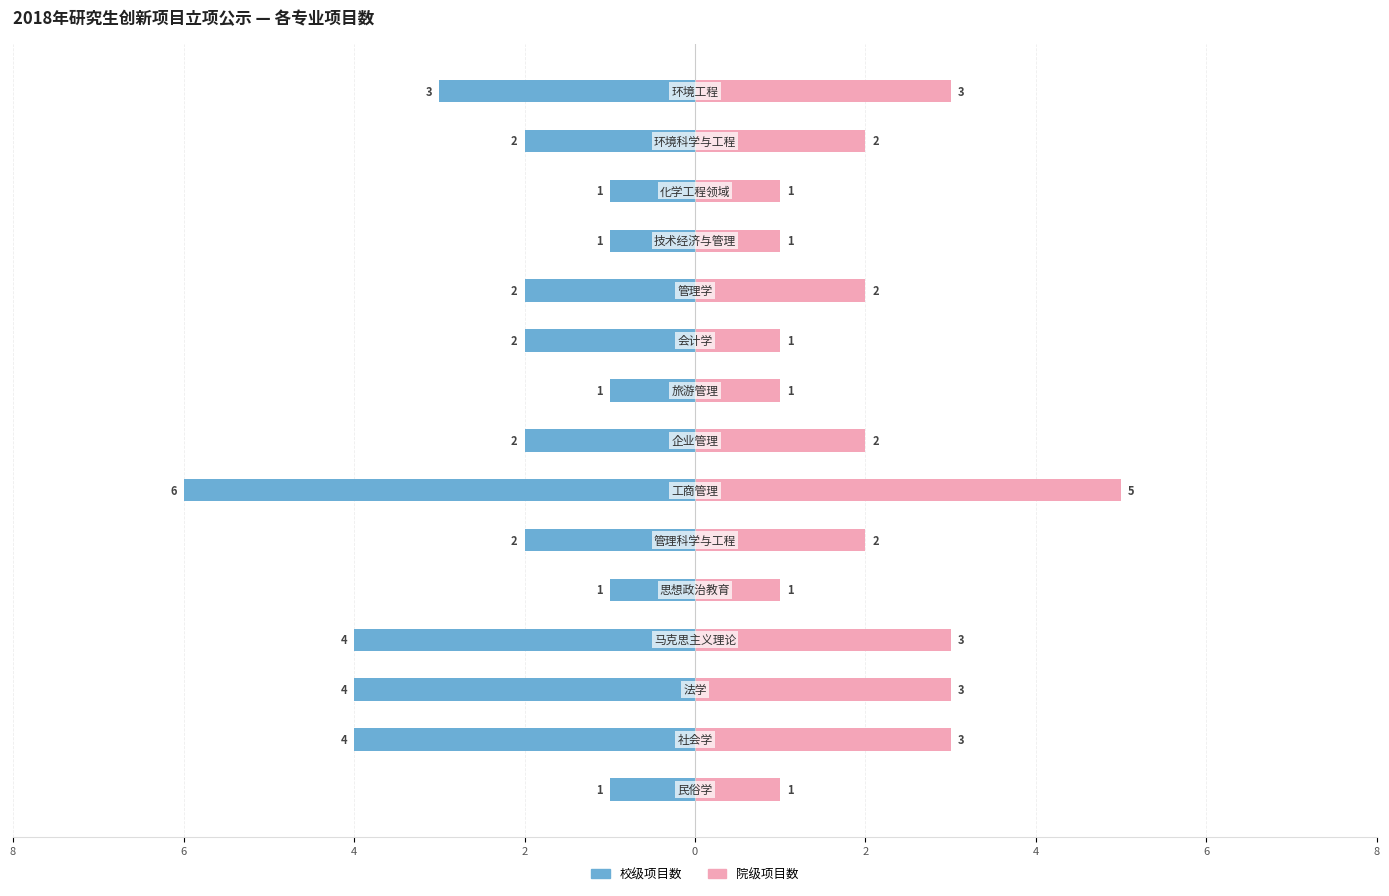

What is the difference between the second highest and minimum values in the 校级项目数 series?

5